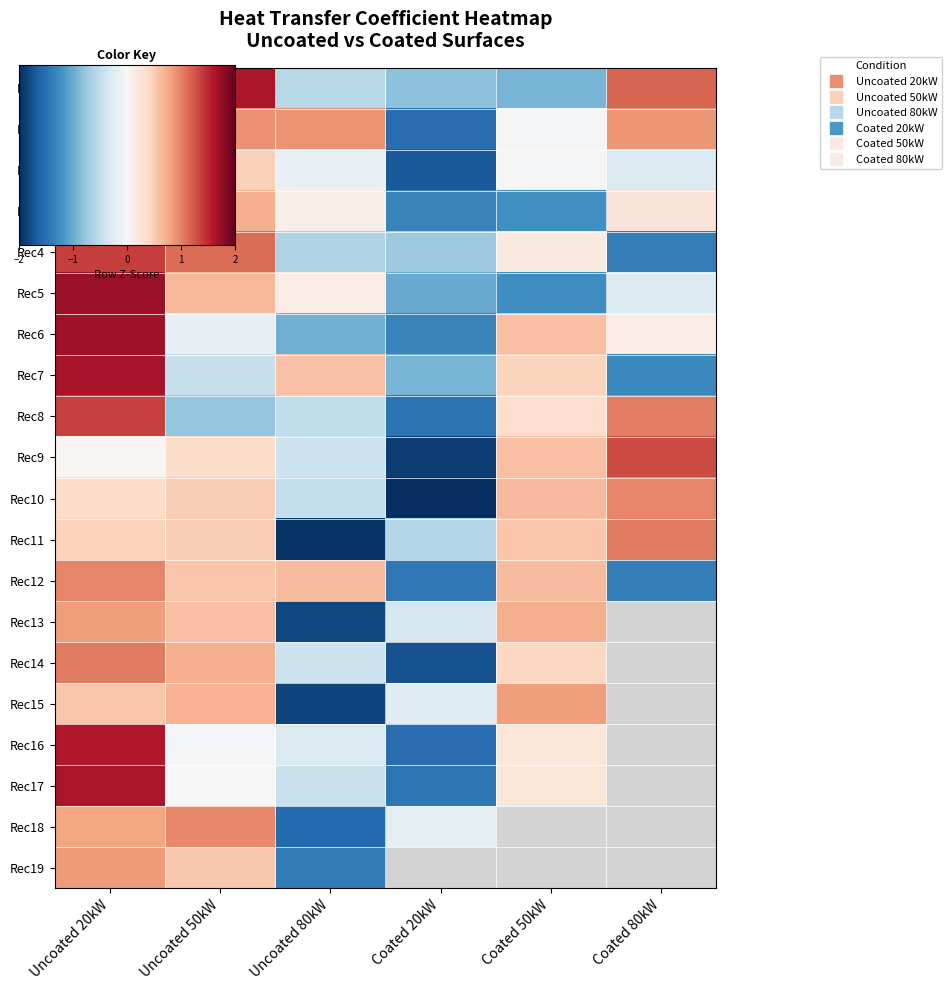

List the series in order of their peak value, lowest first.

Rec13, Rec15, Rec19, Rec1, Rec18, Rec12, Rec10, Rec11, Rec14, Rec9, Rec8, Rec4, Rec3, Rec16, Rec0, Rec17, Rec7, Rec2, Rec6, Rec5